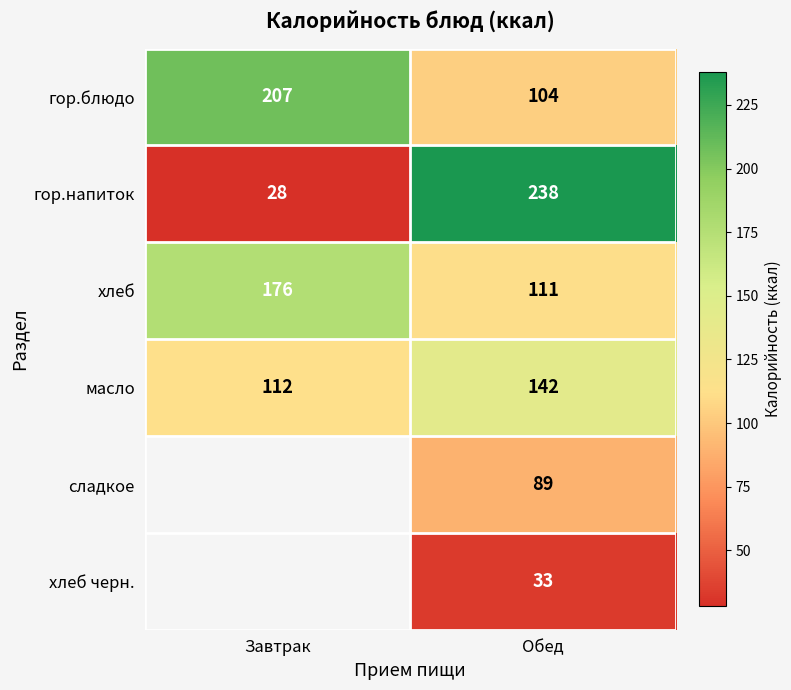

What is the average value of the хлеб series?

144